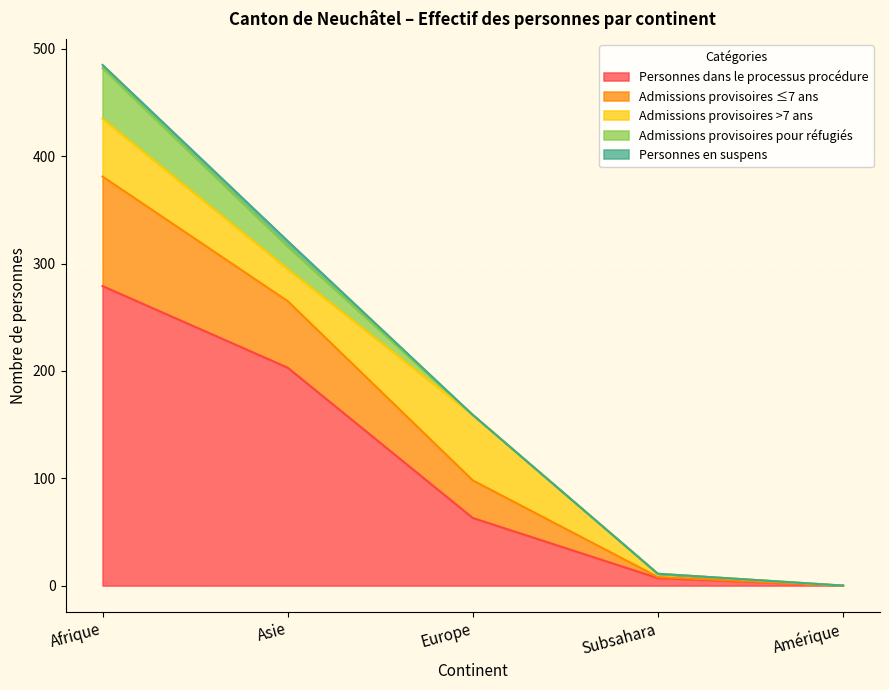

True or false: Personnes en suspens and Admissions provisoires ≤7 ans cross at least once.

False